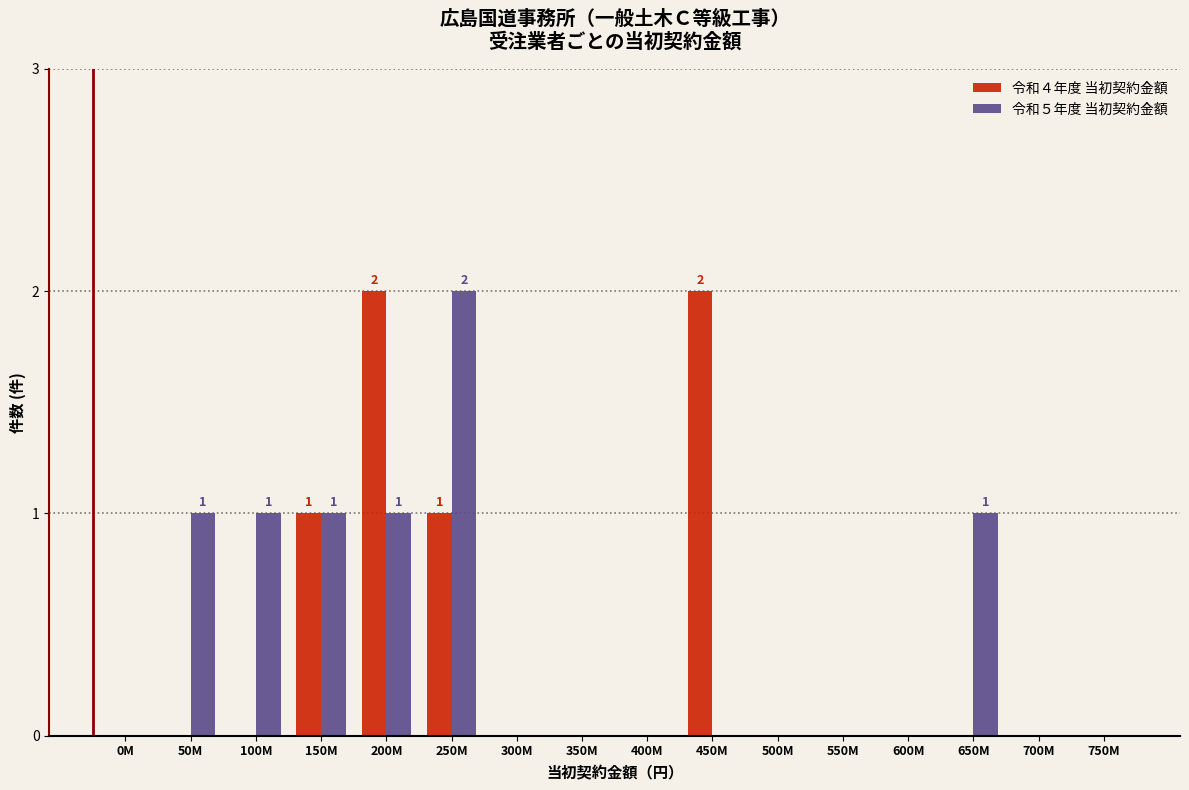

Which category has the highest value in the 令和５年度 当初契約金額 series?

250M